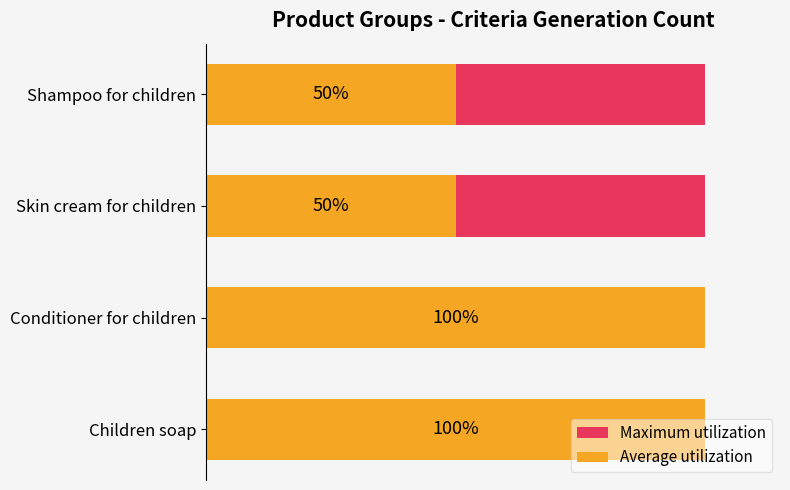

List the series in order of their peak value, lowest first.

Maximum utilization, Average utilization